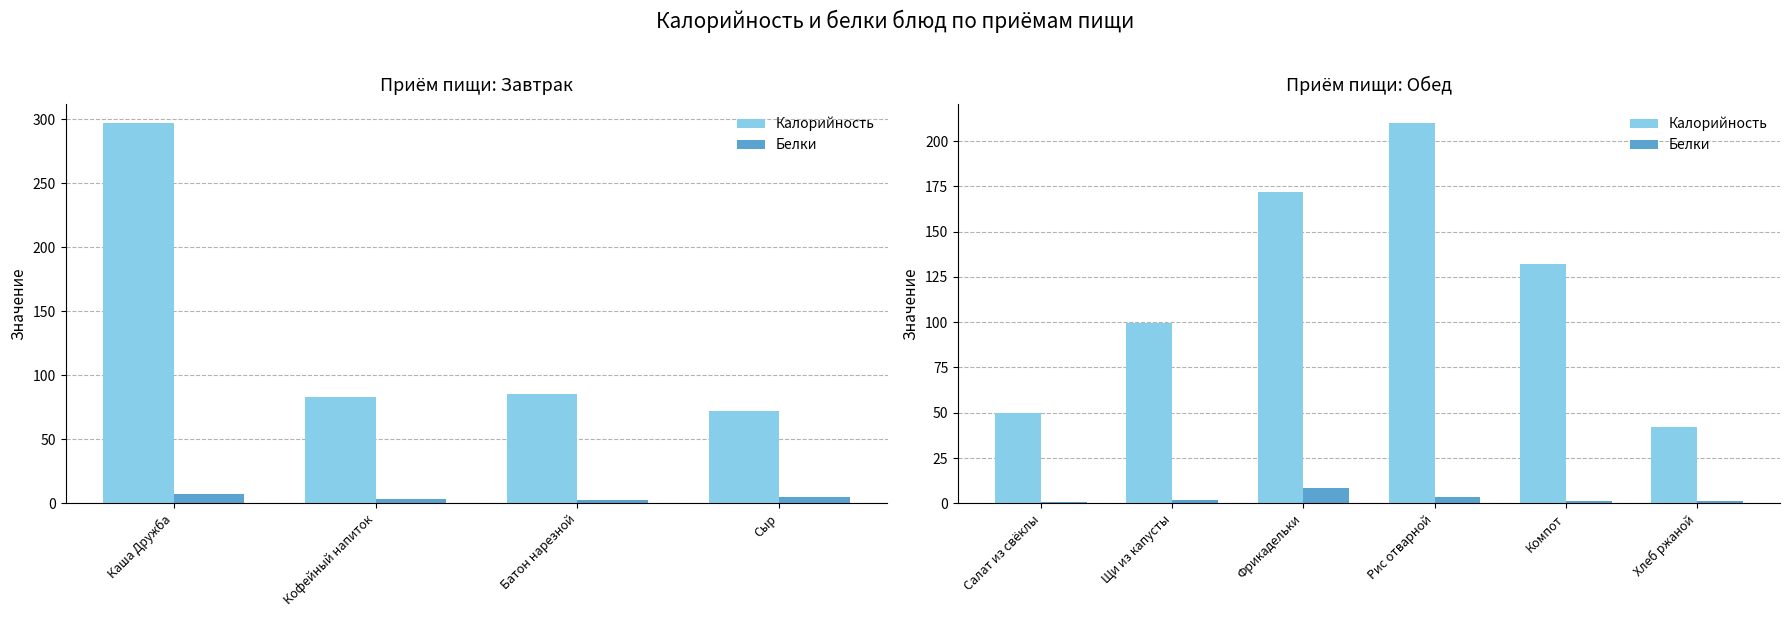

List the series in order of their overall mean, highest first.

Калорийность, Белки